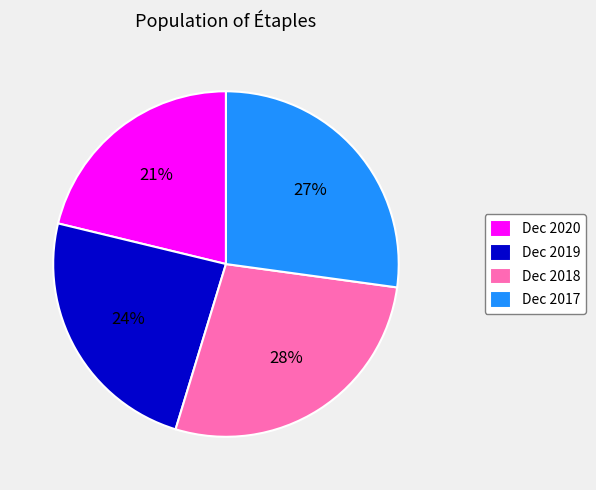

To the nearest percent, what is the combined percentage of Dec 2019 and Dec 2017?

51%